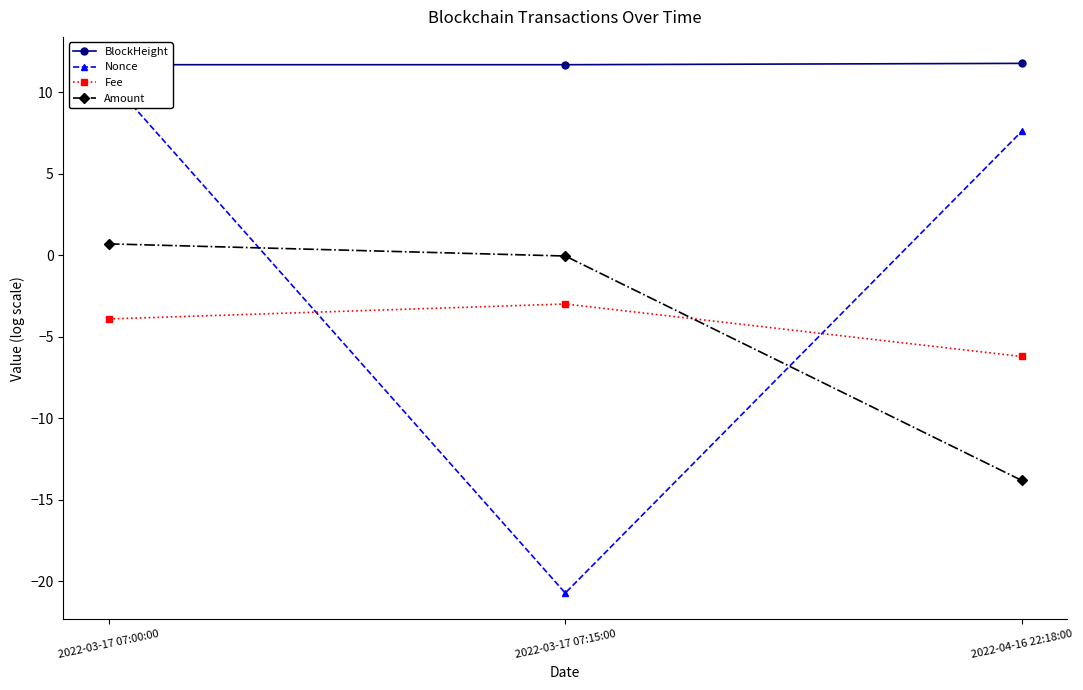

What are all the series names shown in the legend?

BlockHeight, Nonce, Fee, Amount